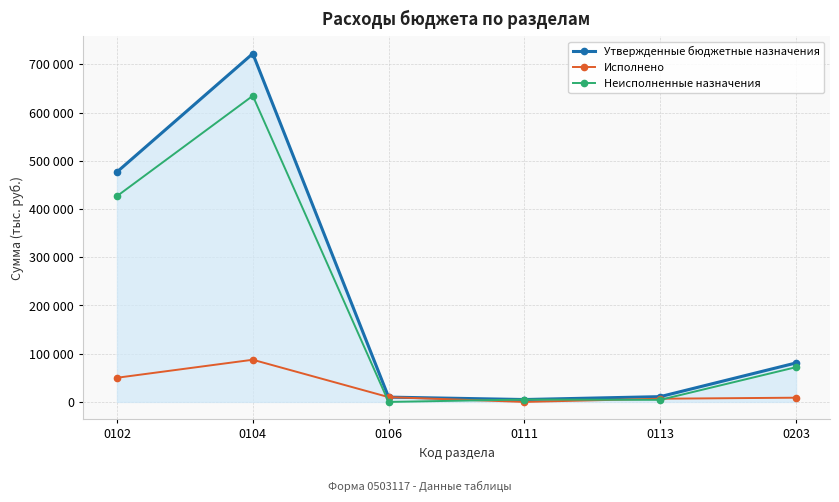

Reading left to right, list all the values displayed in this chart.

Утвержденные бюджетные назначения: 476895.0	722277.0	10000.0	5000.0	11000.0	80879.0
Исполнено: 50136.0	87494.2	10000.0	0.0	6682.3	8794.8
Неисполненные назначения: 426759.0	634782.8	0.0	5000.0	4317.7	72084.2